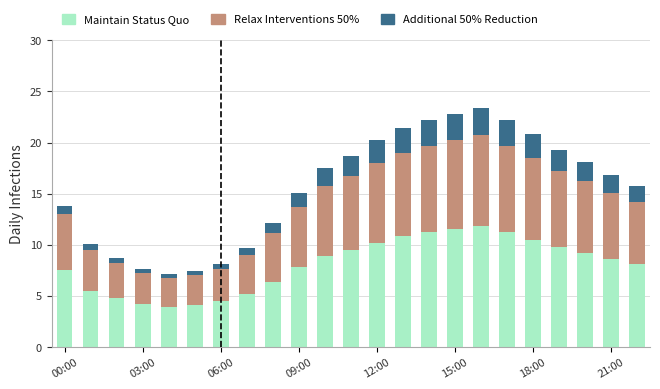

What is the lowest value of the Maintain Status Quo series?

3.9